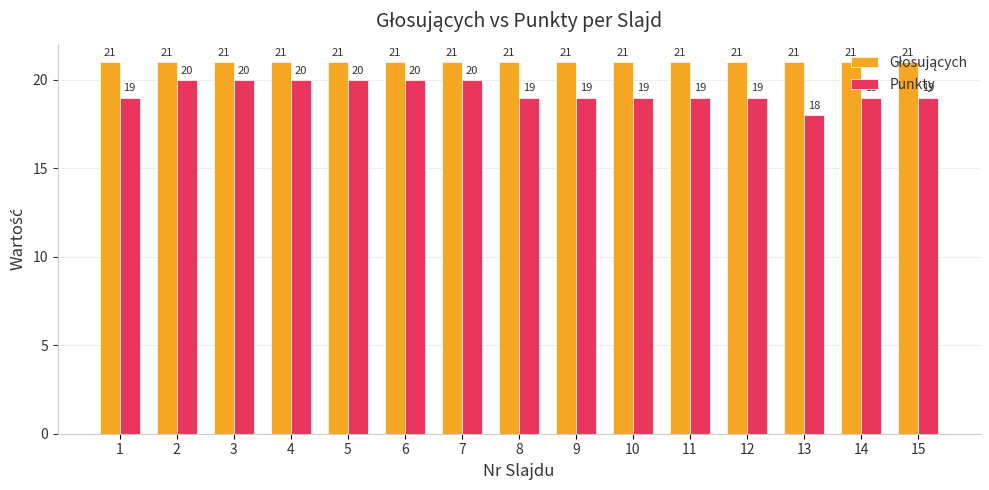

Is it true that Punkty equals 19 at 8?

True